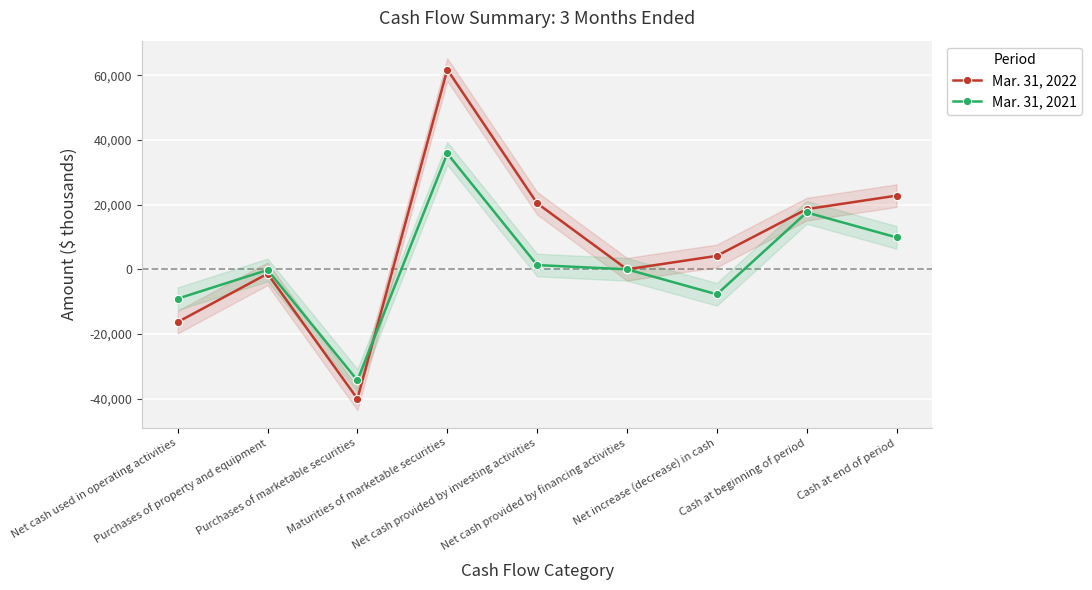

Reading right to left, what are all the values shown in this chart?

Mar. 31, 2022: Cash at end of period=22791	Cash at beginning of period=18614	Net increase (decrease) in cash=4177	Net cash provided by financing activities=30	Net cash provided by investing activities=20427	Maturities of marketable securities=61750	Purchases of marketable securities=-39982	Purchases of property and equipment=-1341	Net cash used in operating activities=-16280
Mar. 31, 2021: Cash at end of period=9889	Cash at beginning of period=17589	Net increase (decrease) in cash=-7700	Net cash provided by financing activities=17	Net cash provided by investing activities=1330	Maturities of marketable securities=35814	Purchases of marketable securities=-34297	Purchases of property and equipment=-187	Net cash used in operating activities=-9047